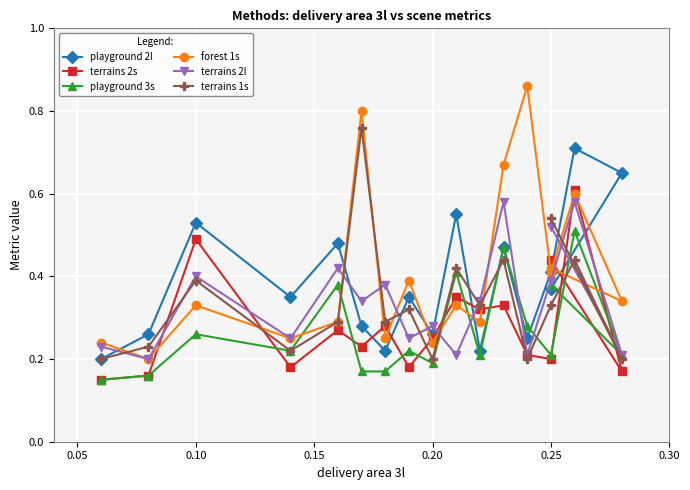

What is the label of the 3rd point from the left?

0.10